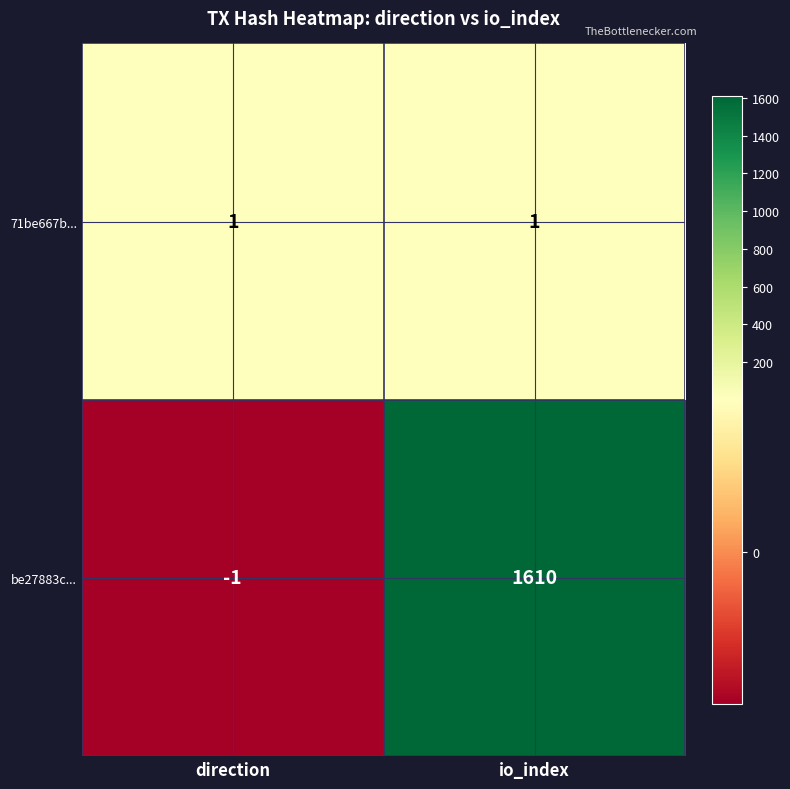

The value of 71be667b... at direction is 0. True or false?

False